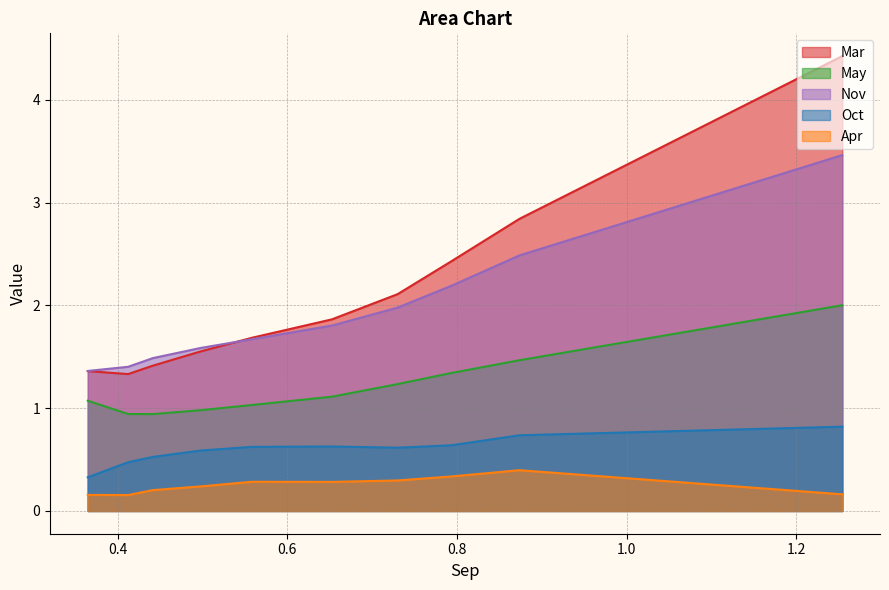

What is the total value across all series at pct35?

6.2